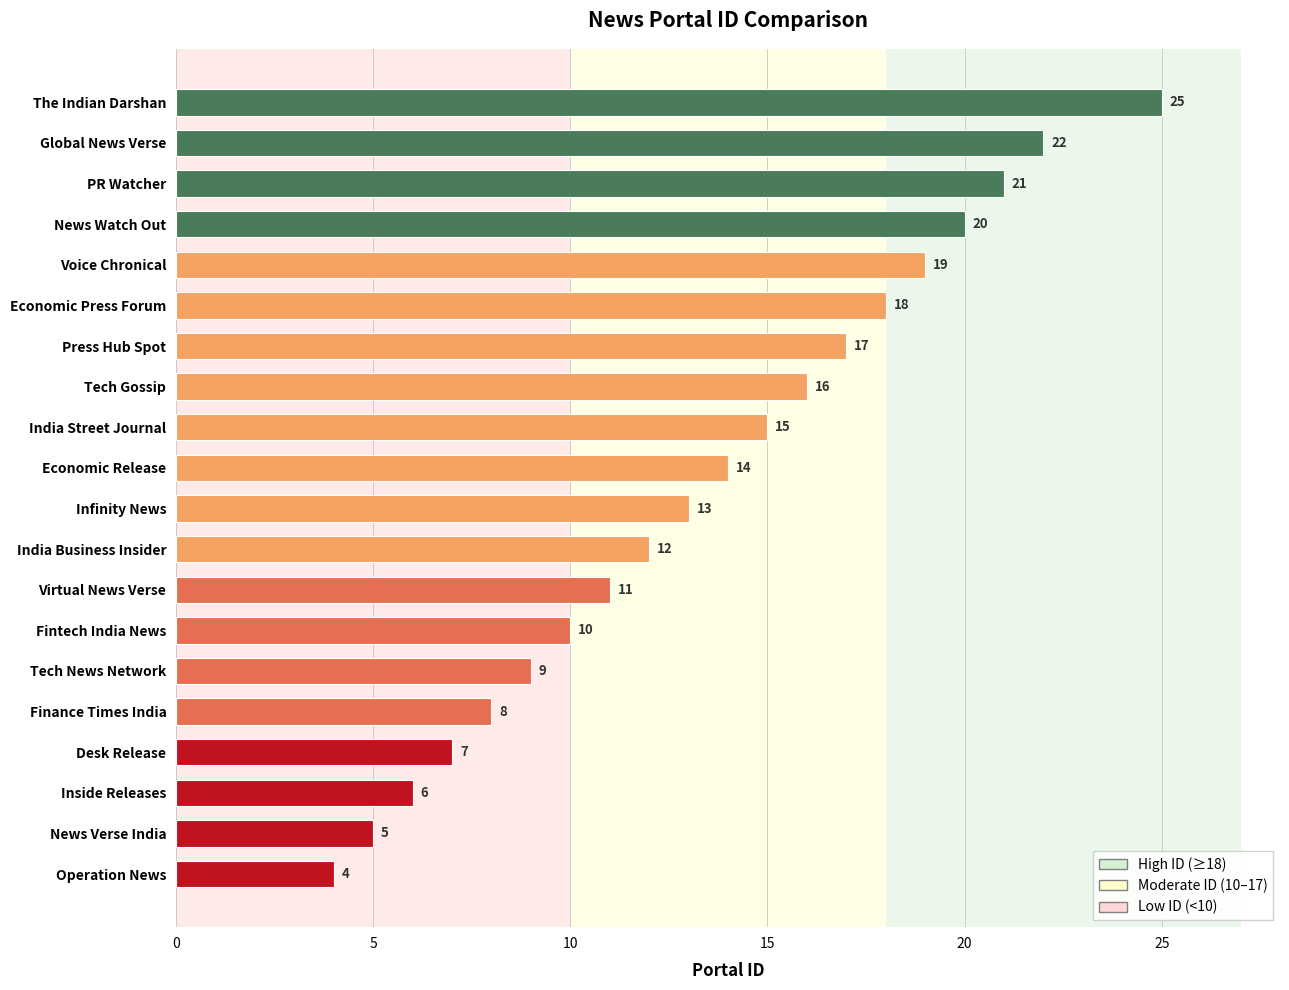

What is the difference between the values at Virtual News Verse and Inside Releases?

5